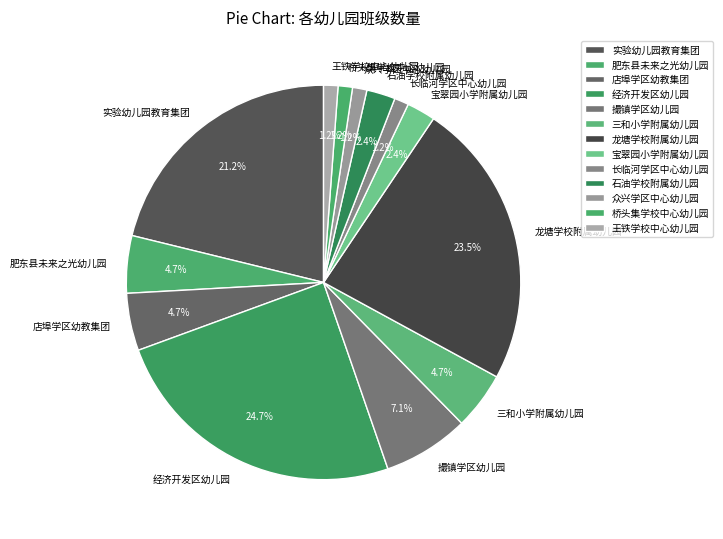

What portion of the pie excludes 石油学校附属幼儿园?

97.6%